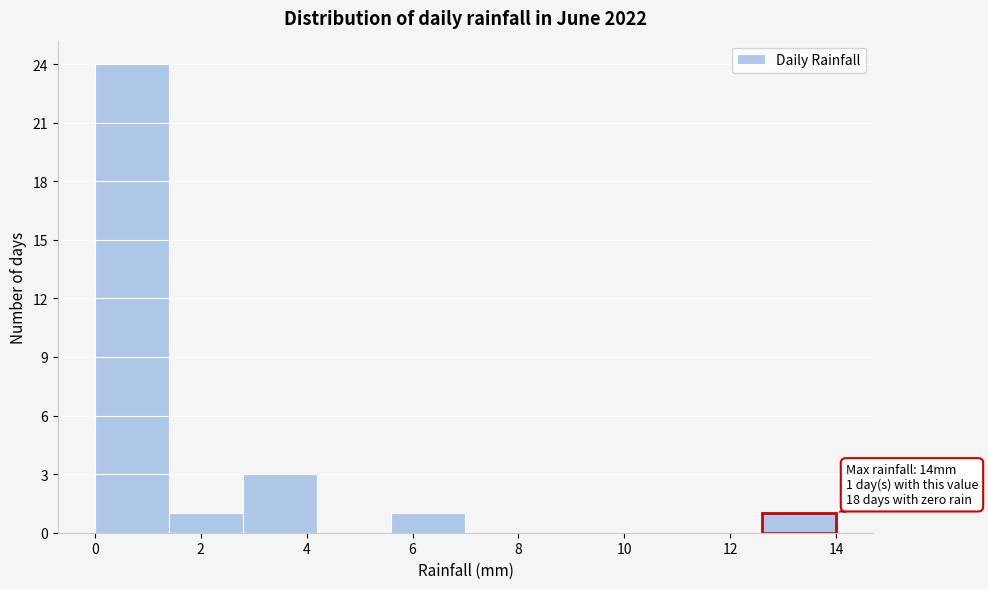

Which range on the x-axis has the tallest bar?

0.0 to 1.4